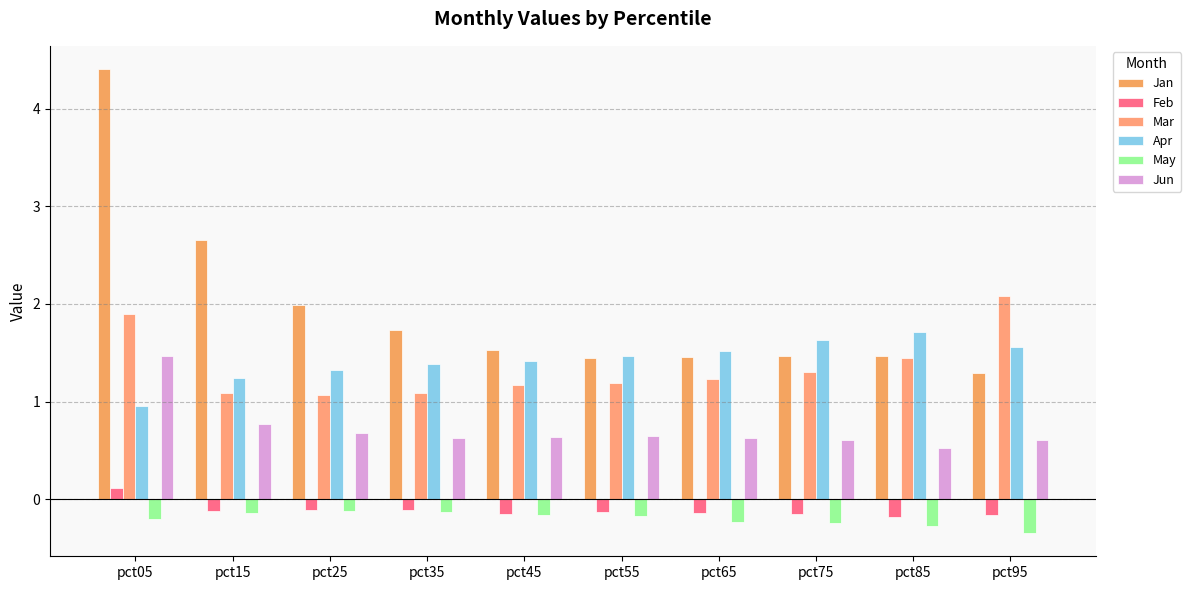

What is the value of the Jun bar at the 4th from the left?

0.6